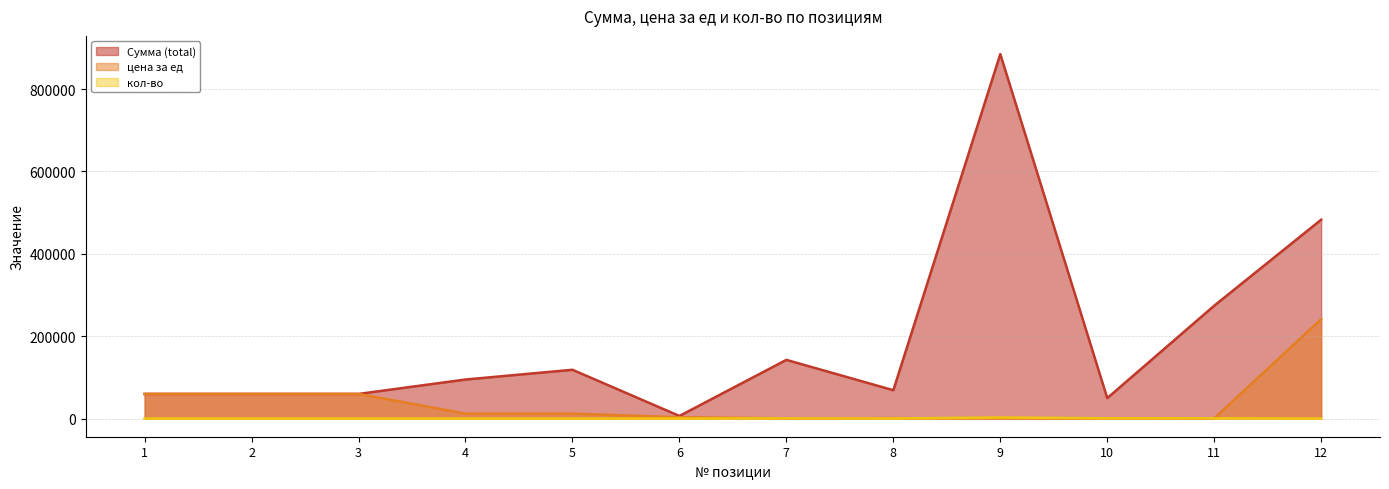

Read the Сумма (total) value at 5.

118350